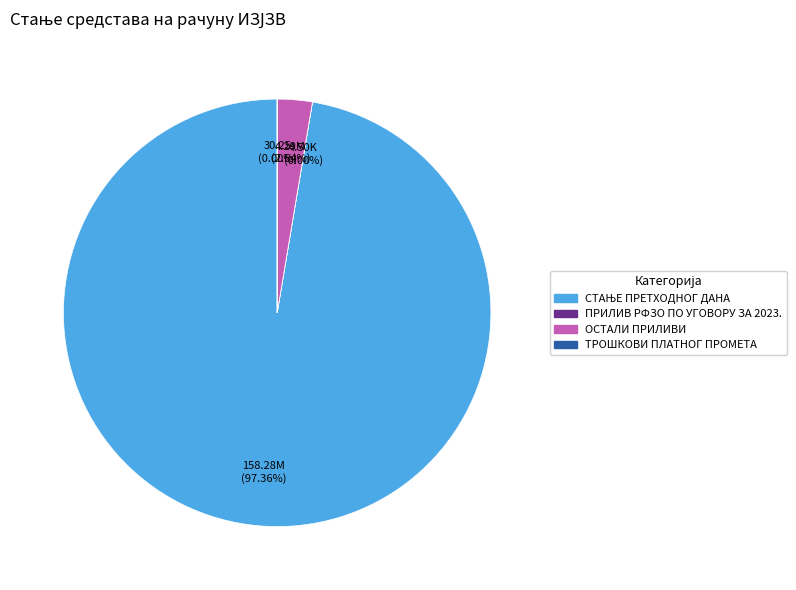

Is there a majority slice in this chart?

Yes